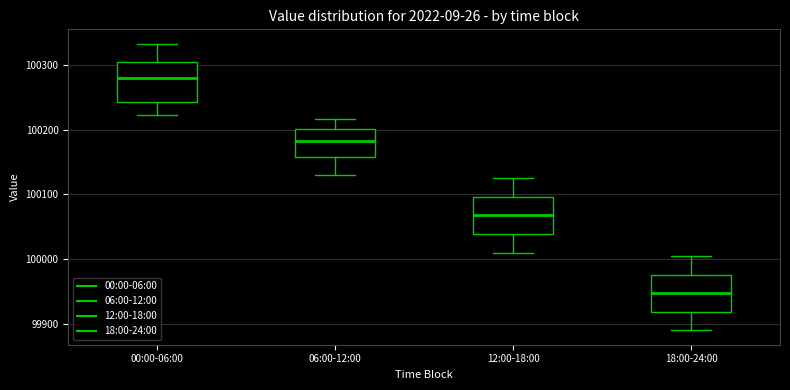

Reading left to right, read every box against the y-axis: the position of its median line, the range the box covers, and the ends of its whiskers. The values are not printed on the chart, so give them approximately, as read against the axis.

00:00-06:00: median 100280, box 100240 to 100300, whiskers 100220 to 100330
06:00-12:00: median 100180, box 100160 to 100200, whiskers 100130 to 100220
12:00-18:00: median 100070, box 100040 to 100100, whiskers 100010 to 100130
18:00-24:00: median 99950, box 99920 to 99980, whiskers 99890 to 100010